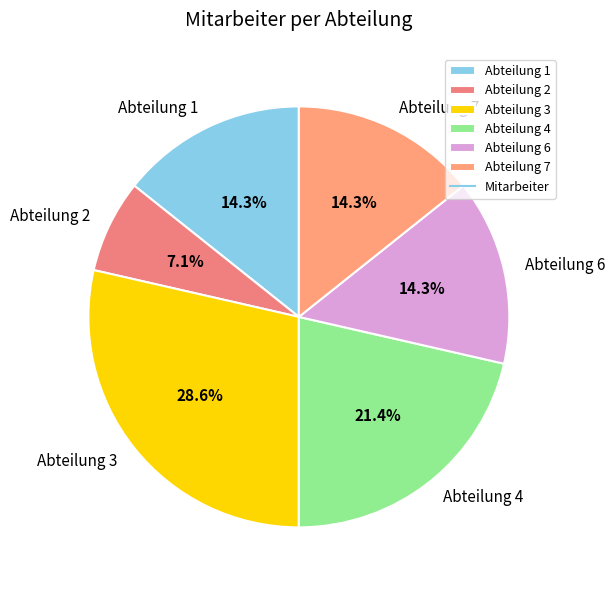

Do Abteilung 3 and Abteilung 1 together represent more than half of the pie?

No